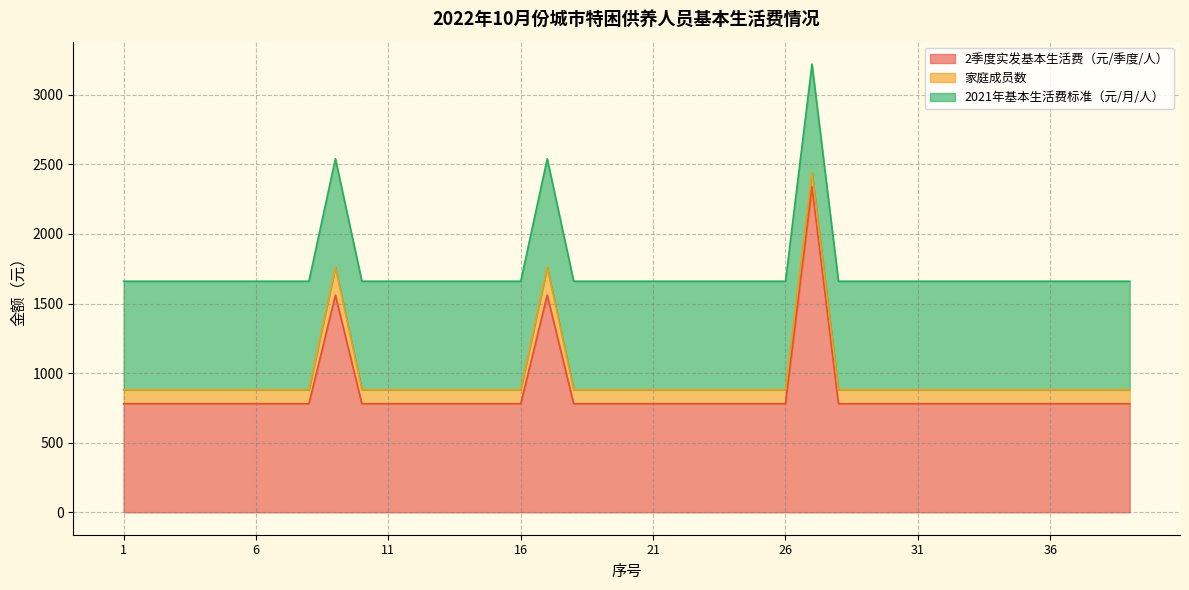

Which series has the largest range (max minus min)?

2季度实发基本生活费（元/季度/人）